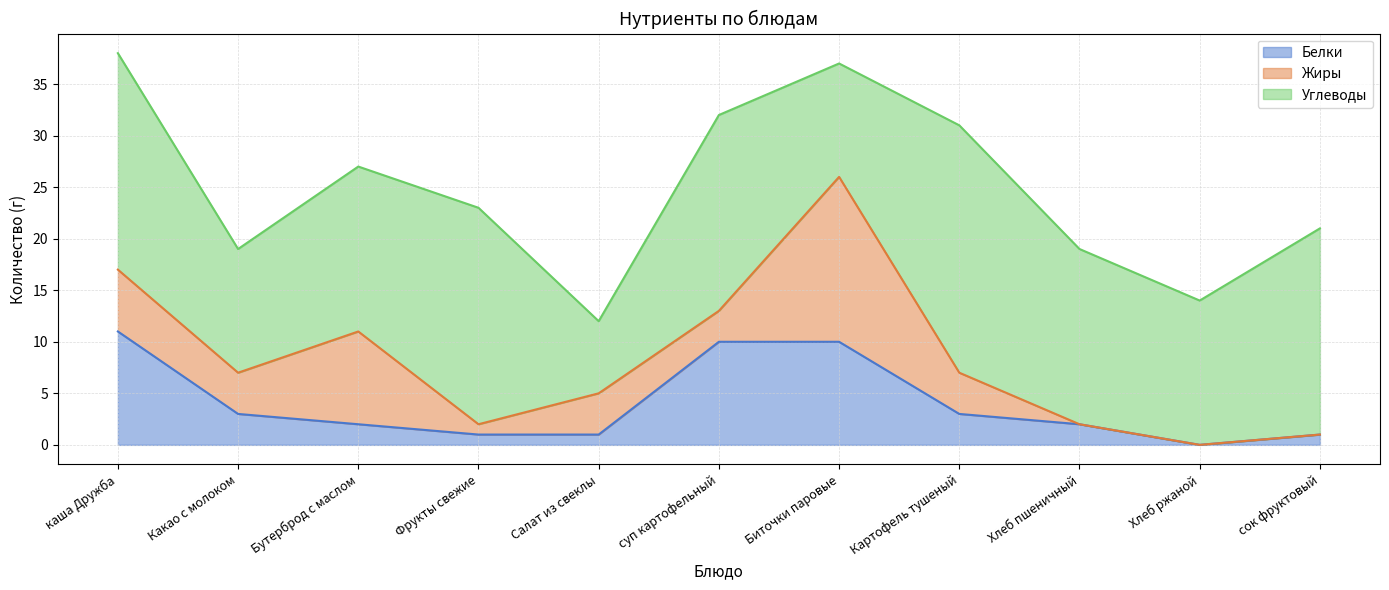

What is the sum of all Белки values?

44